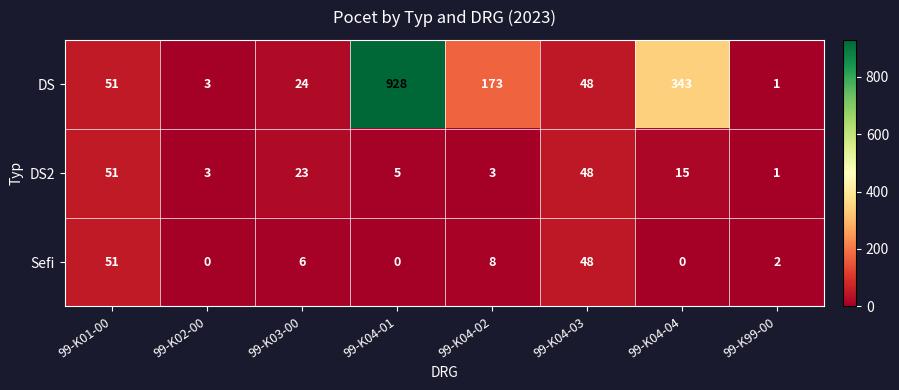

Which series changed the most between 99-K02-00 and 99-K03-00?

DS